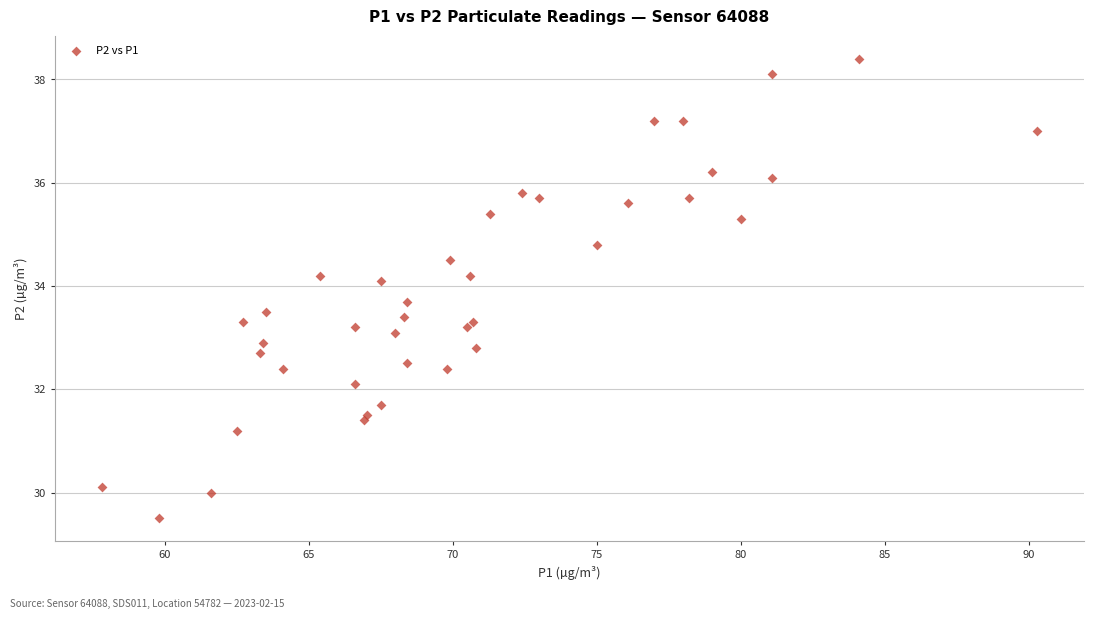

What is the range of Y values (max minus min)?

8.9